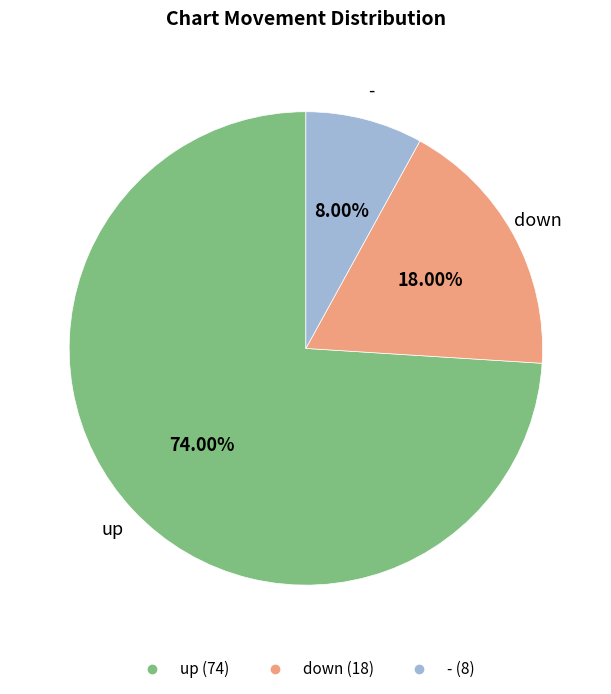

How many slices are in this pie chart?

3